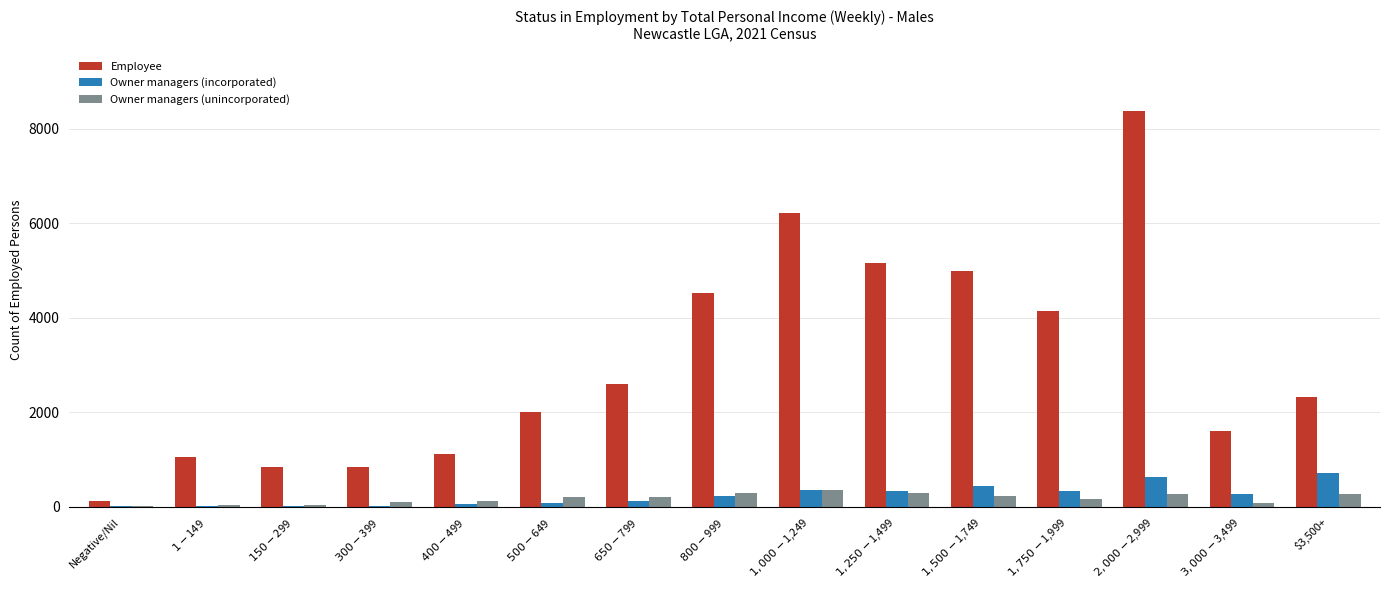

What is the maximum value shown in the chart?

8369